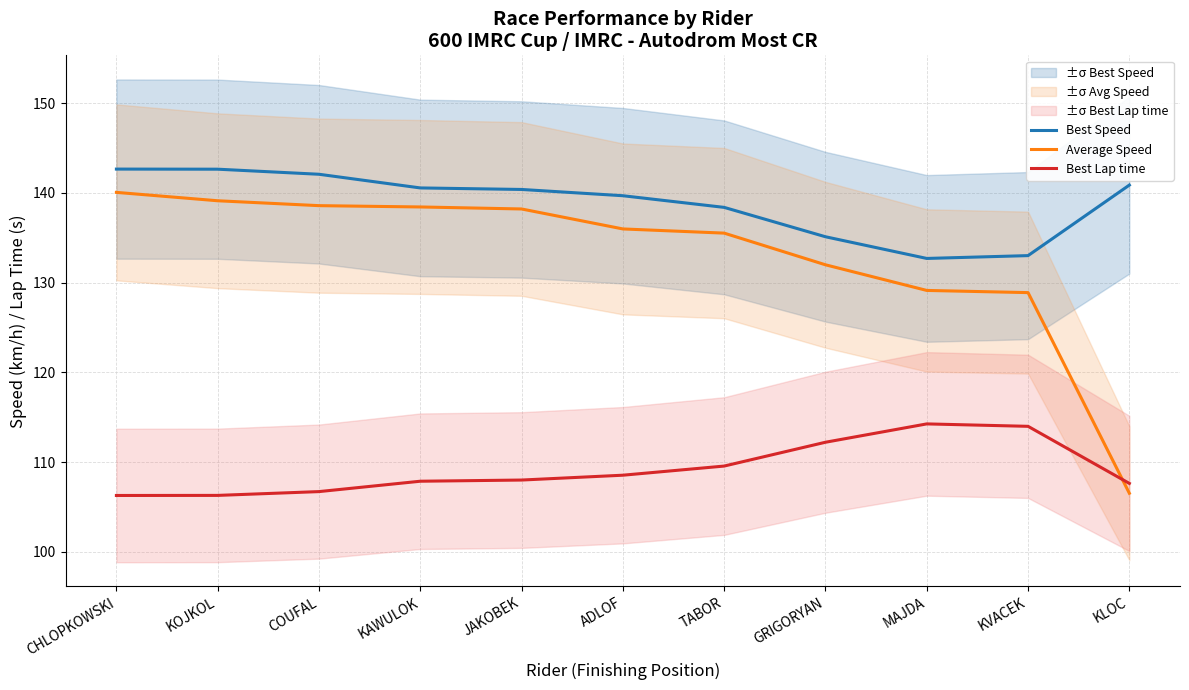

Reading left to right, what are all the values shown in this chart?

Best Speed: 142.7	142.6	142.1	140.6	140.4	139.7	138.4	135.1	132.7	133.0	140.9
Average Speed: 140.1	139.1	138.6	138.4	138.2	136.0	135.5	132.0	129.1	128.9	106.5
Best Lap time: 106.3	106.3	106.7	107.9	108.0	108.5	109.6	112.2	114.3	114.0	107.6